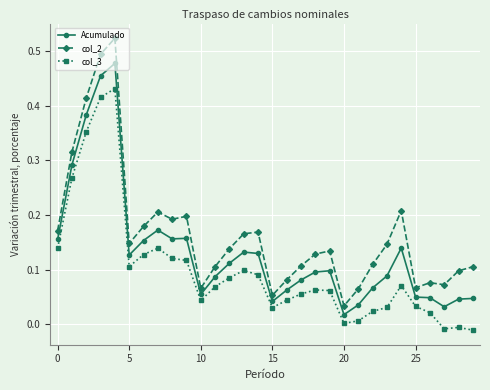

List the series in order of their peak value, highest first.

col_2, Acumulado, col_3